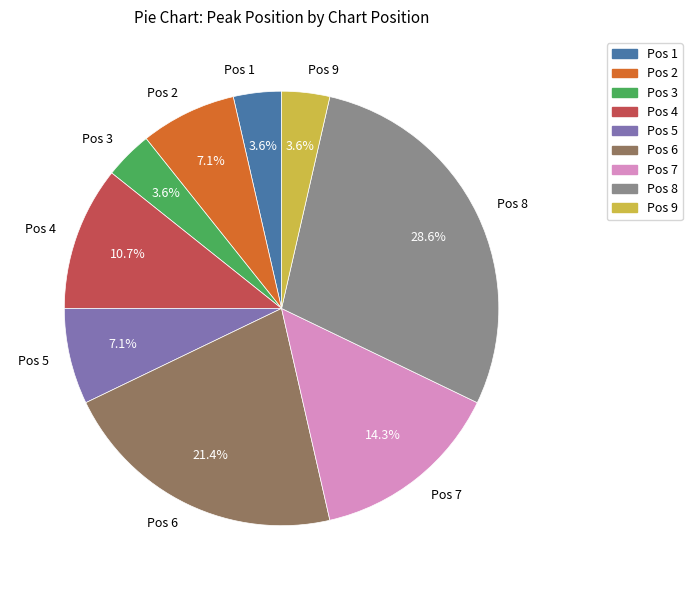

Approximately how many times larger is the value at Pos 1 compared to Pos 9?

1.0